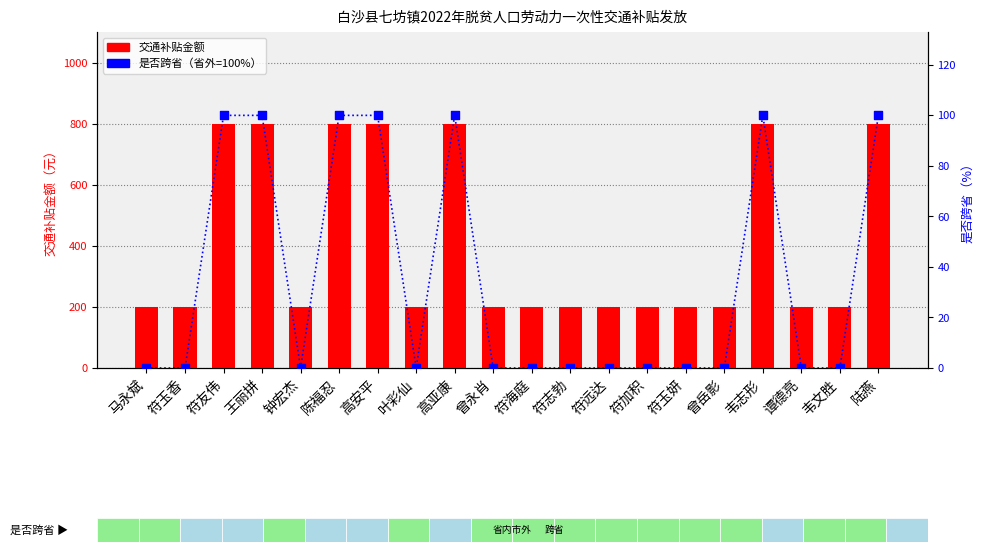

Which series reaches the maximum Y coordinate?

交通补贴金额